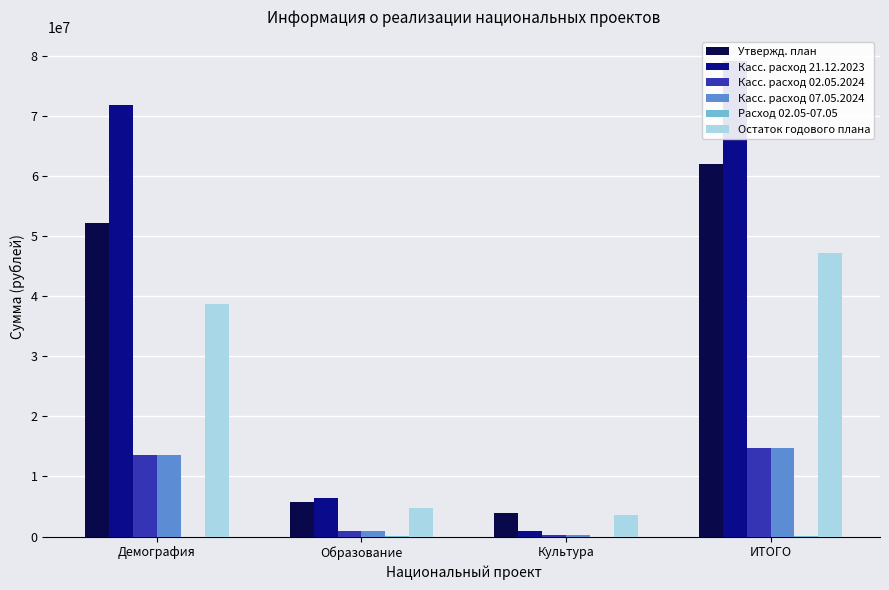

Read the Расход 02.05-07.05 value at ИТОГО.

89203.0